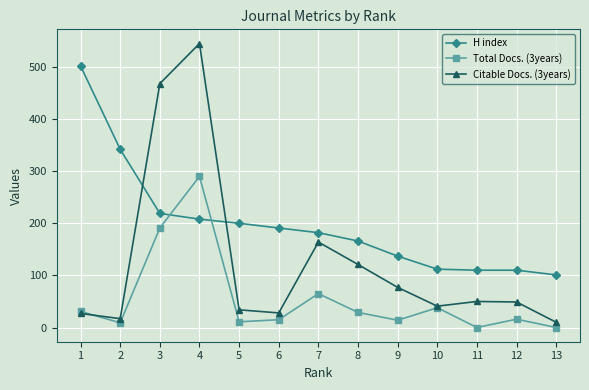

True or false: Total Docs. (3years) has more than 1 points higher than both neighbors.

True